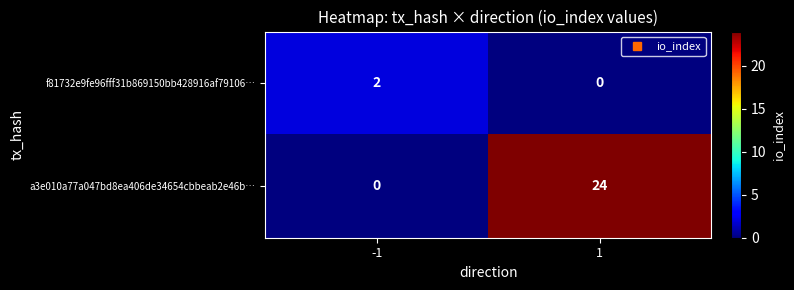

What is the greatest value displayed?

24